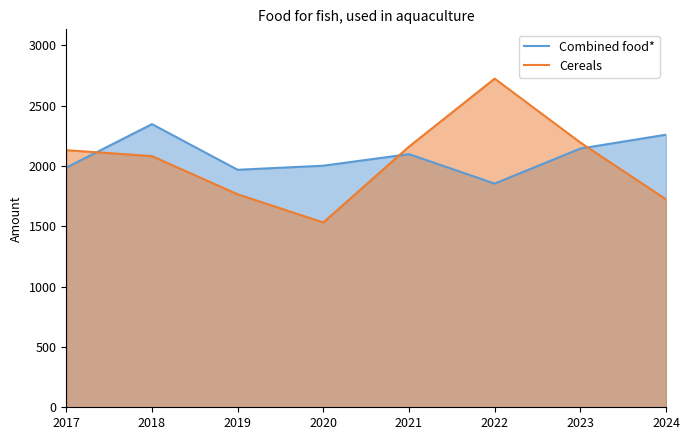

What is the minimum value for Cereals?

1531.6